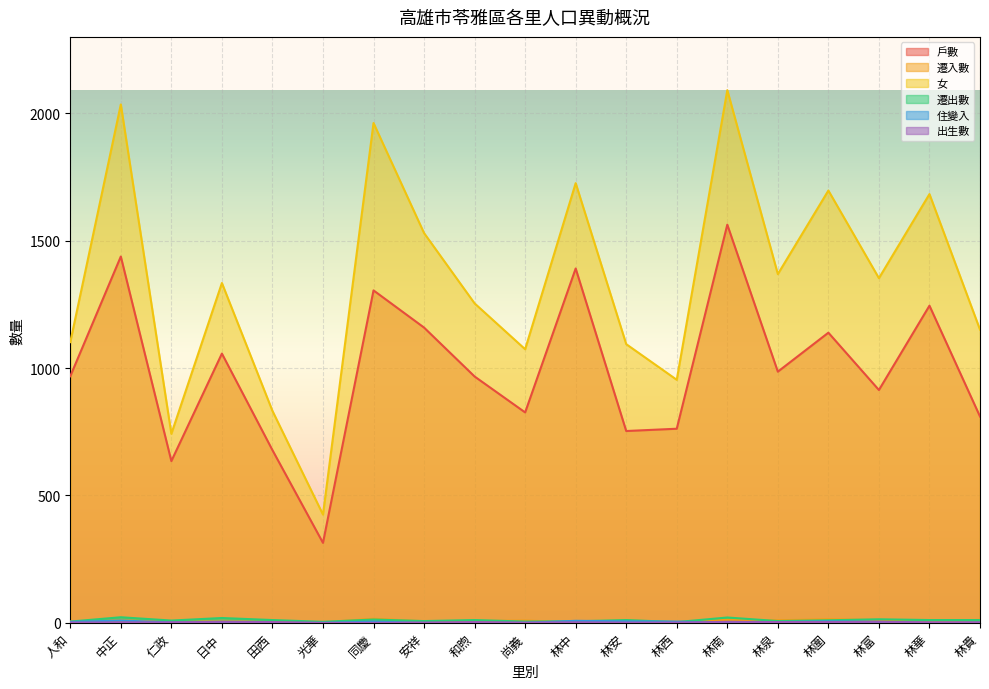

At which category is the sum across all series the highest?

林南